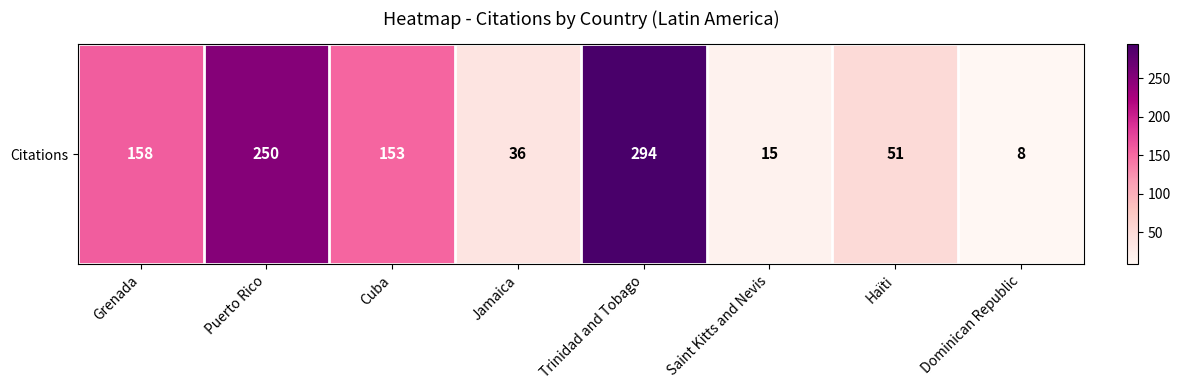

Reading right to left, what are all the values shown in this chart?

Dominican Republic=8	Haïti=51	Saint Kitts and Nevis=15	Trinidad and Tobago=294	Jamaica=36	Cuba=153	Puerto Rico=250	Grenada=158